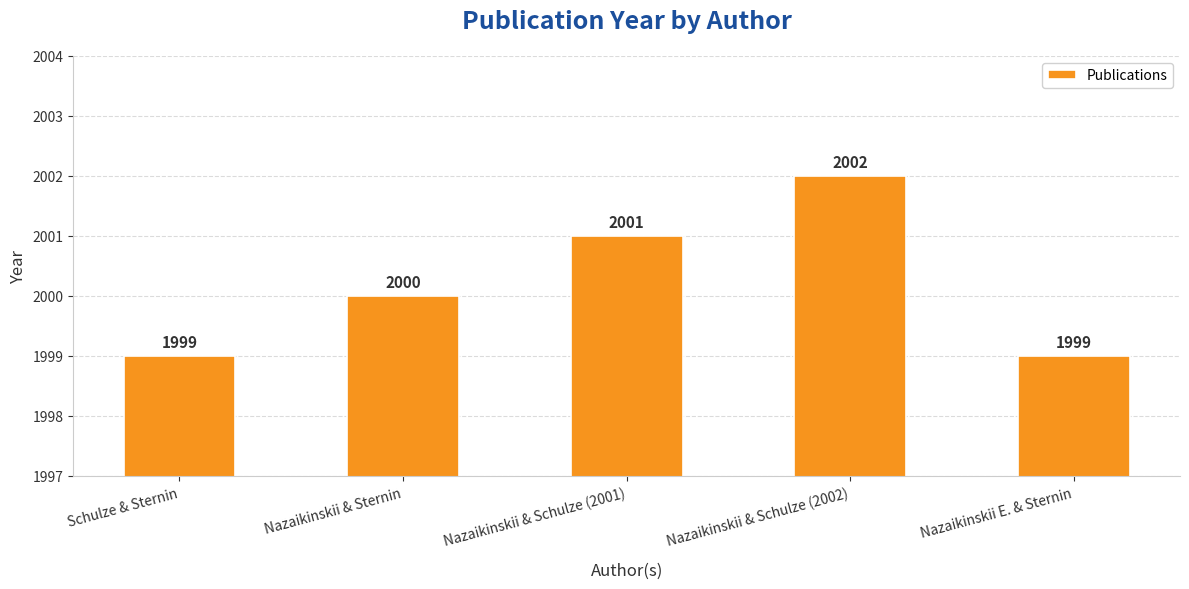

What is the ratio of the value at Nazaikinskii & Schulze (2002) to the value at Nazaikinskii & Sternin?

1.0